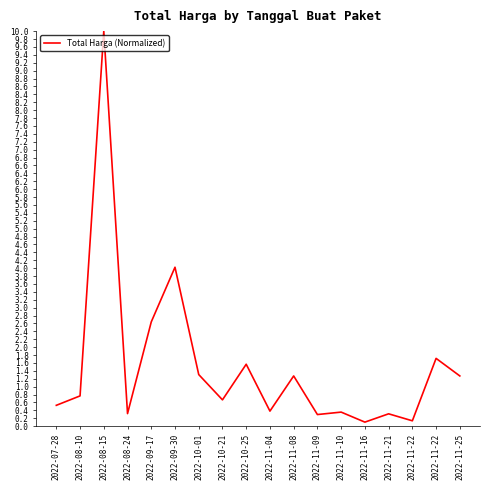

Where is the first local maximum?

2022-08-15